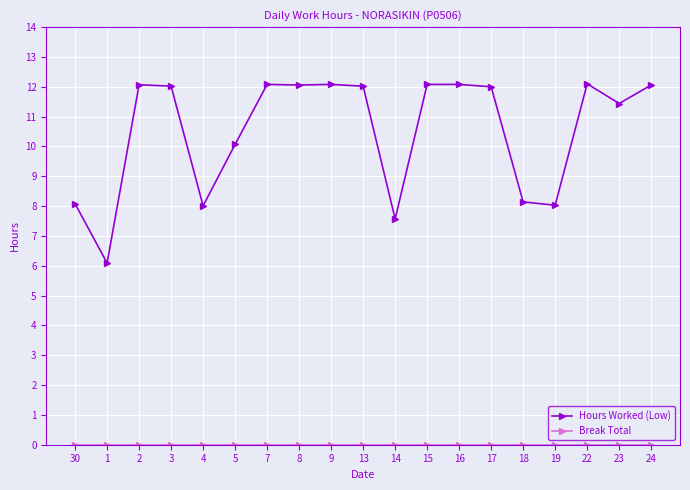

The value of Hours Worked (Low) at 3 is 19.2. True or false?

False